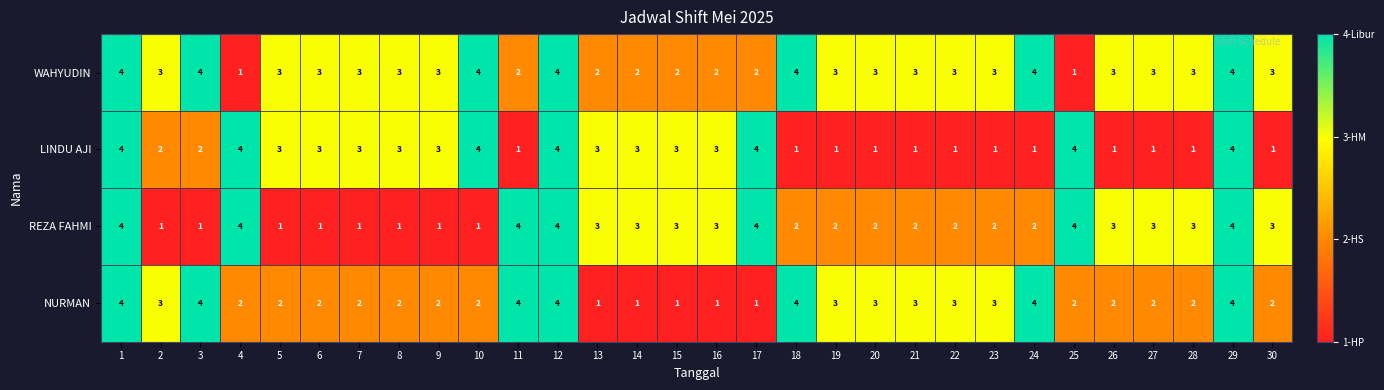

What is the maximum value shown in the chart?

4